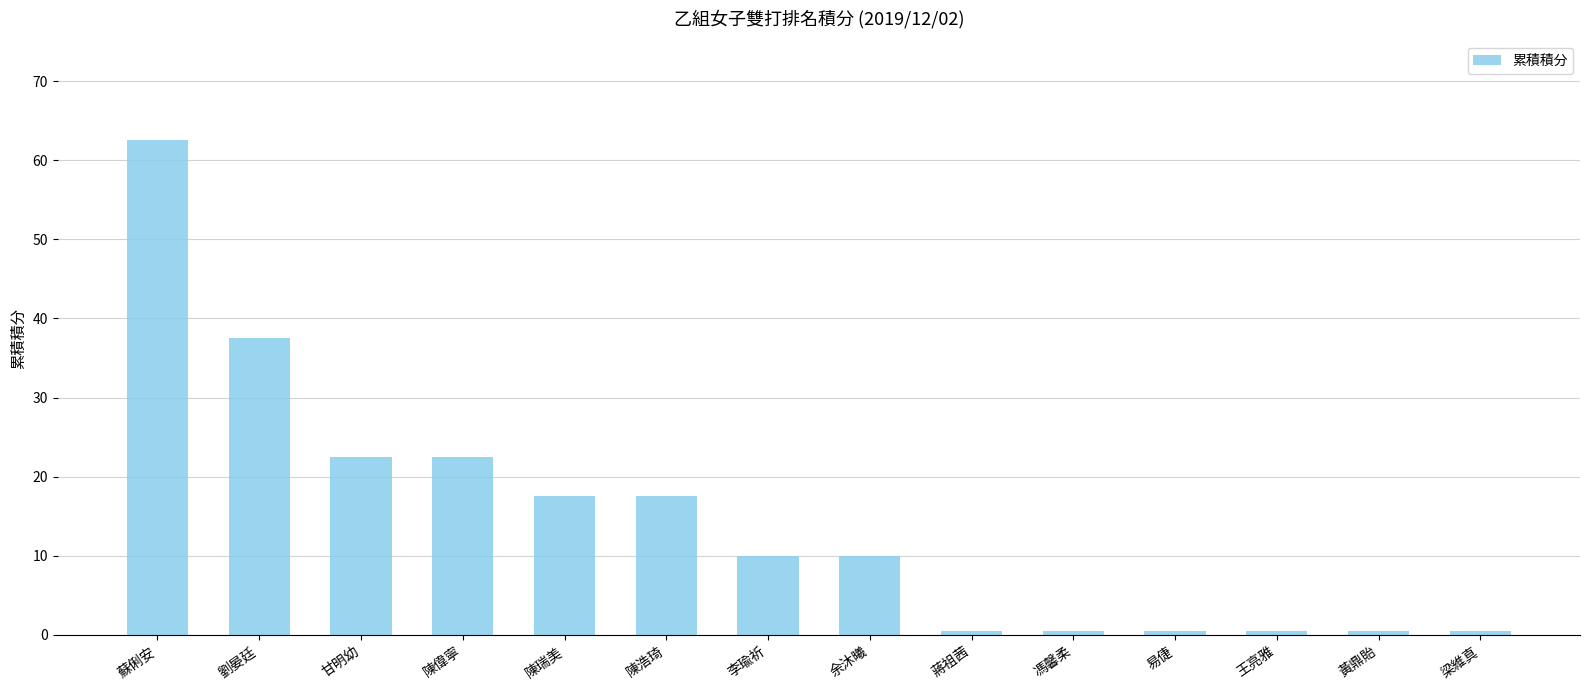

Does the chart contain any negative values?

No